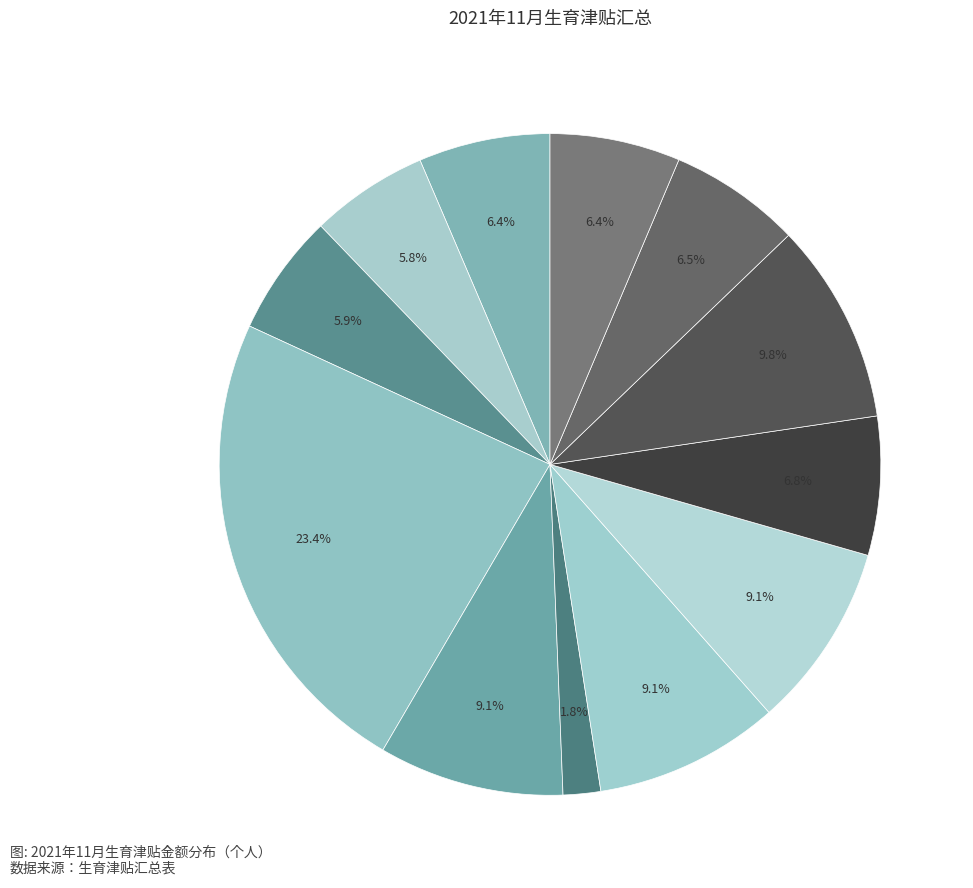

To the nearest percent, what is the average slice percentage?

8%